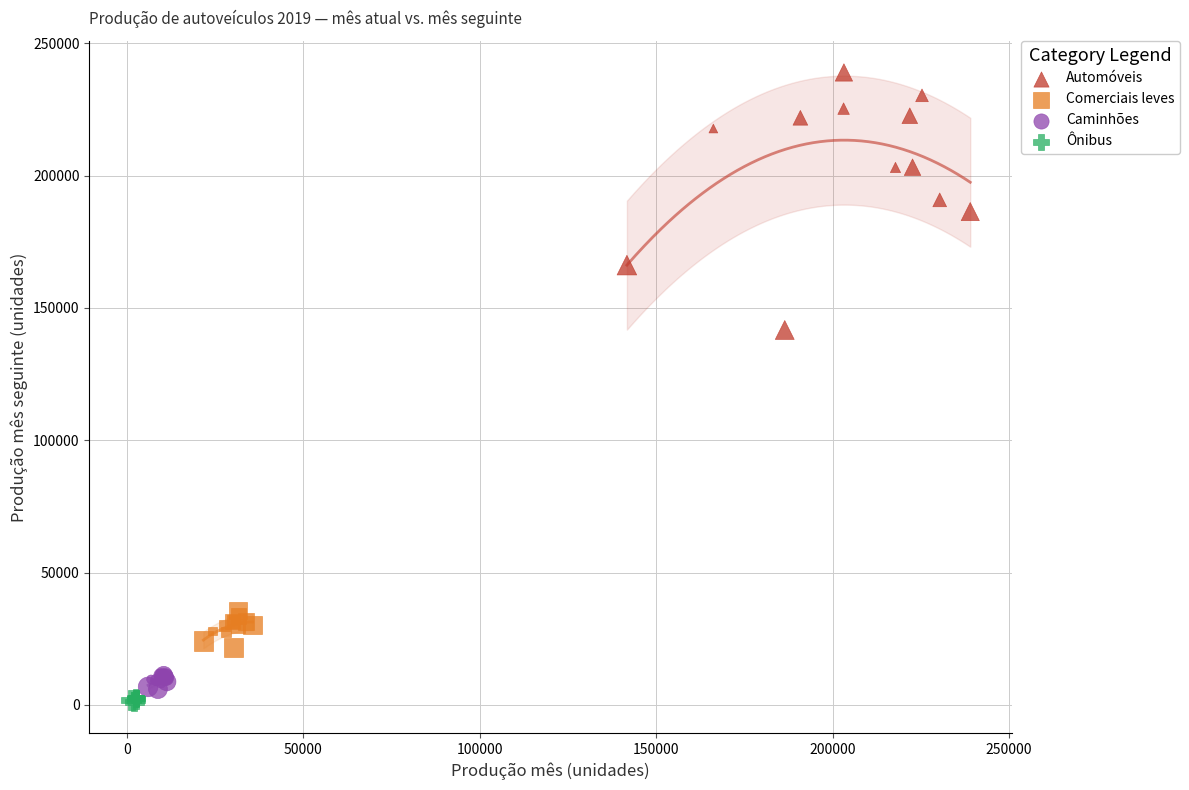

Which series has the largest Y range (max minus min)?

Automóveis